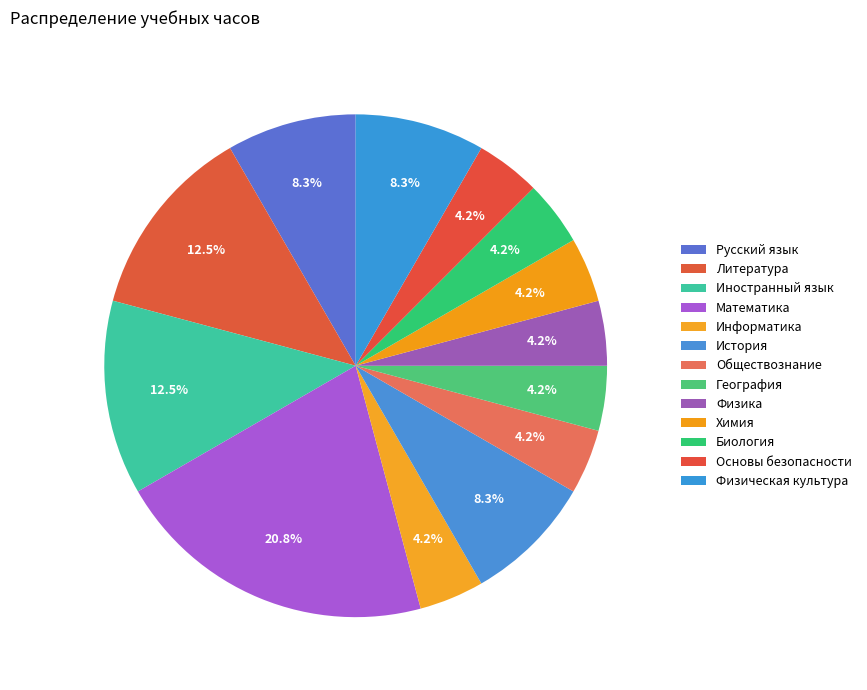

How many slices are in this pie chart?

13